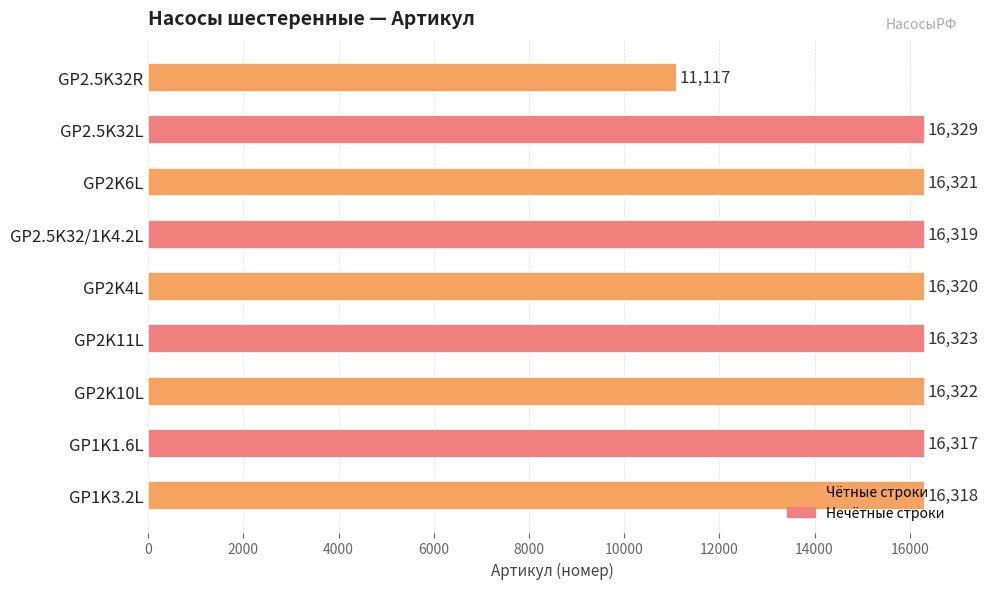

What is the smallest value displayed?

11117